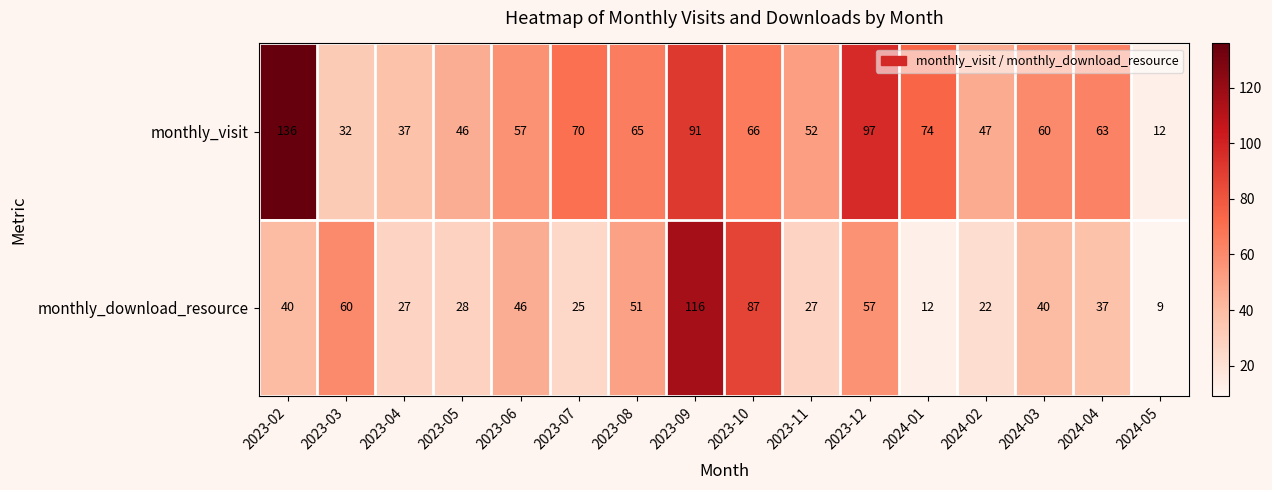

Which series changed the most between 2023-03 and 2023-05?

monthly_download_resource